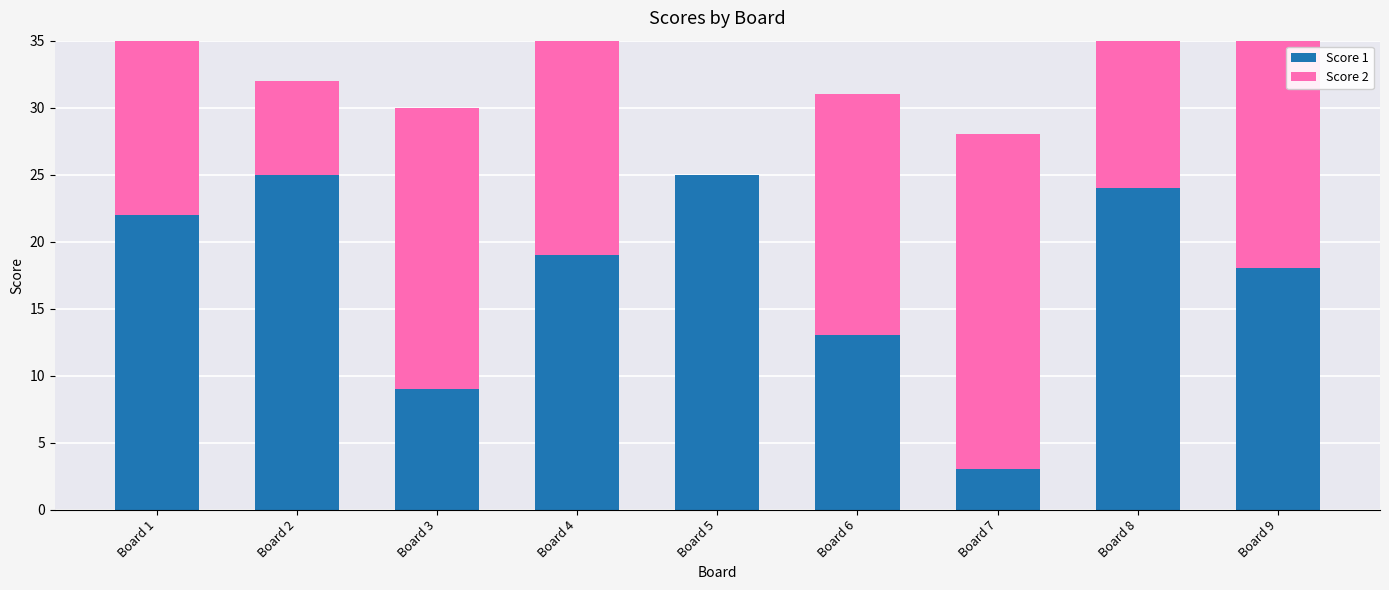

What is the value of the Score 2 bar at the 1st from the left?

19